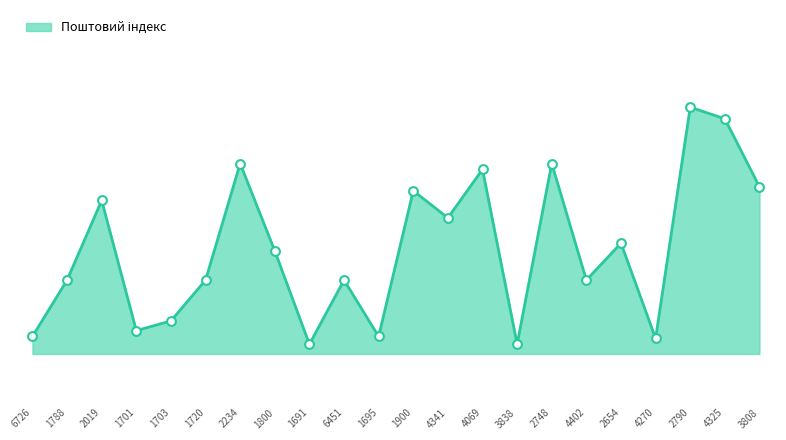

What is the ratio of the value at 2234 to the value at 3808?

1.0